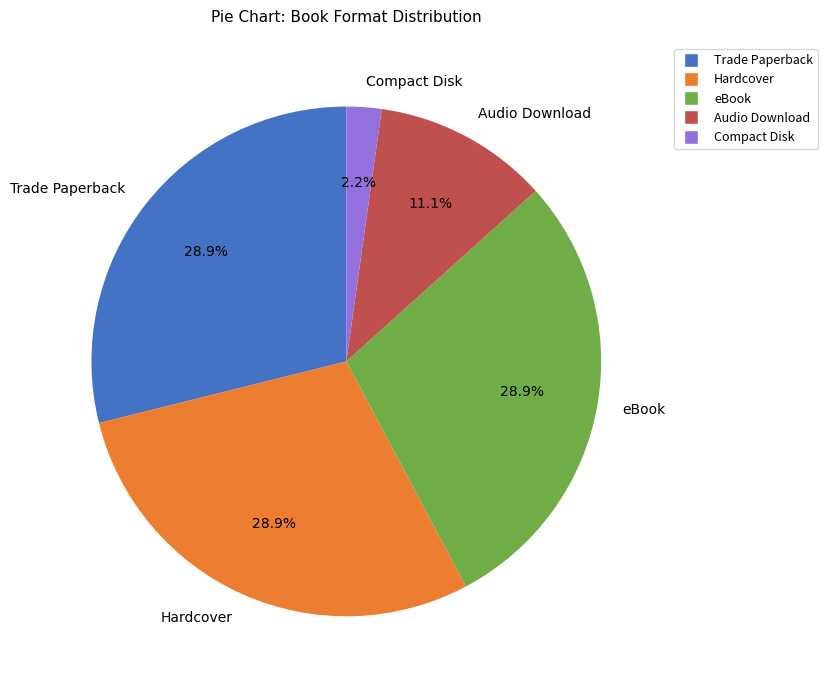

How many segments does this pie chart have?

5